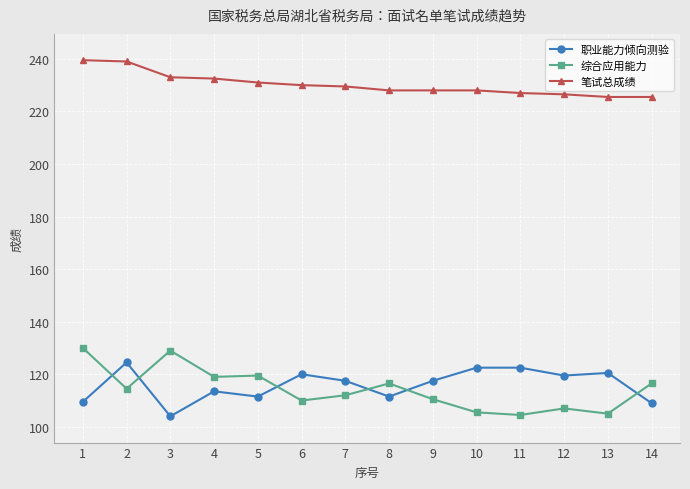

What is the lowest value of the 笔试总成绩 series?

225.5